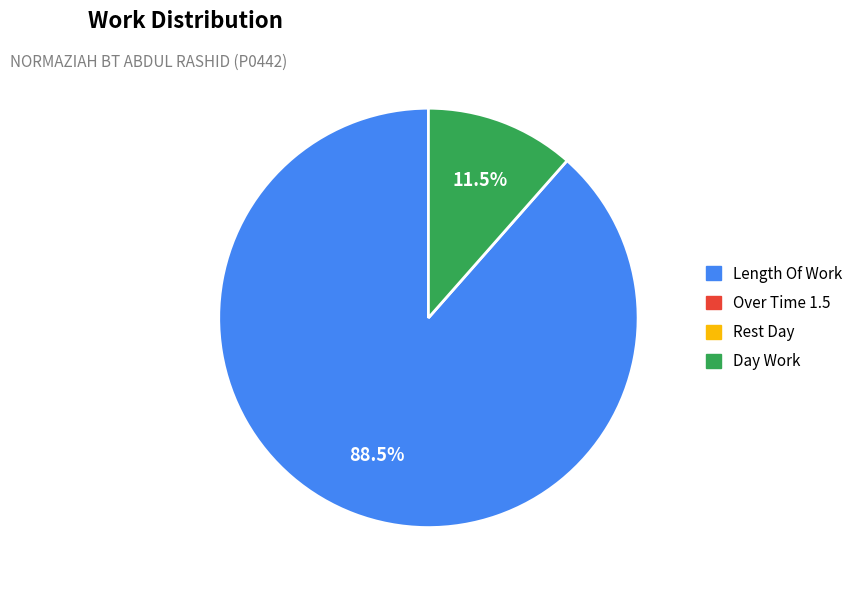

How many slices are in this pie chart?

2